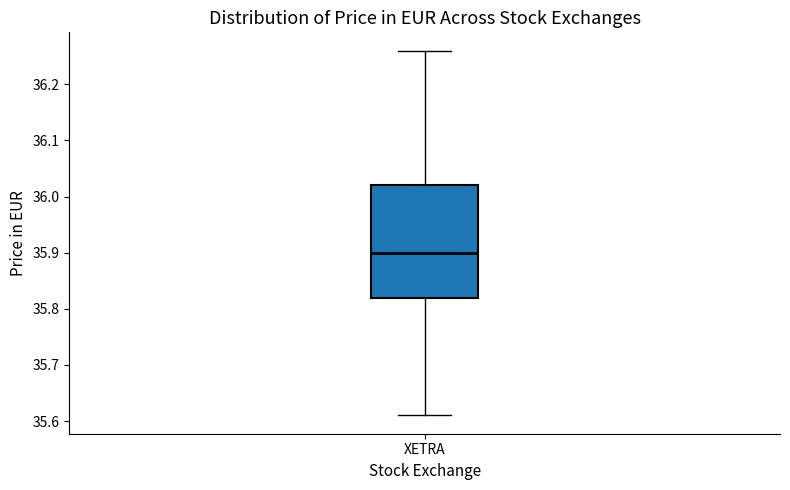

Transcribe this box plot: give where the median line is, the range the box spans, and where the two whiskers end, as read against the y-axis. The values are not printed on the chart, so give them approximately, as read against the axis.

median 35.90, box 35.82 to 36.02, whiskers 35.61 to 36.26